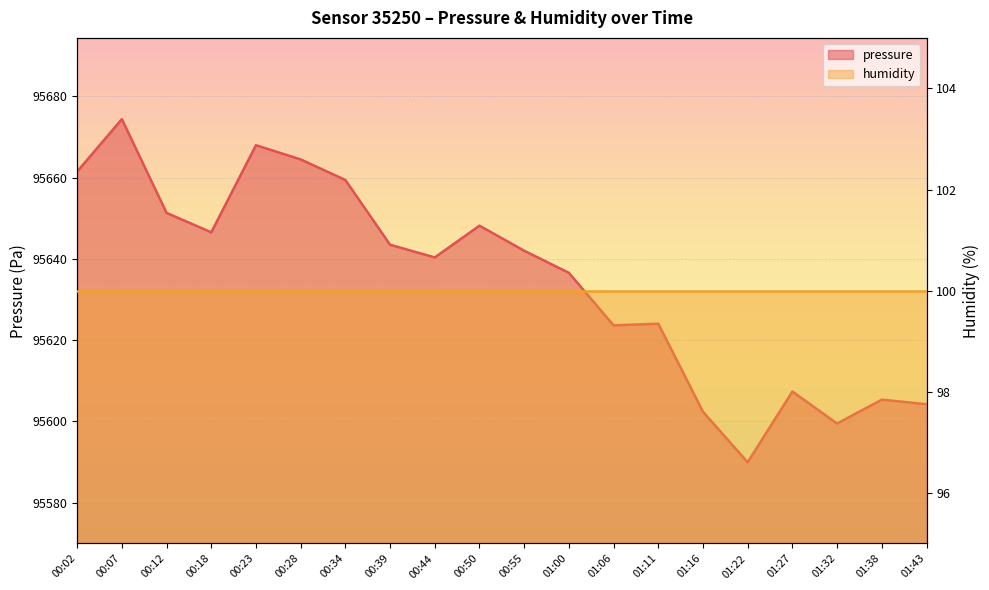

What is the difference between the maximum and minimum values?

84.4